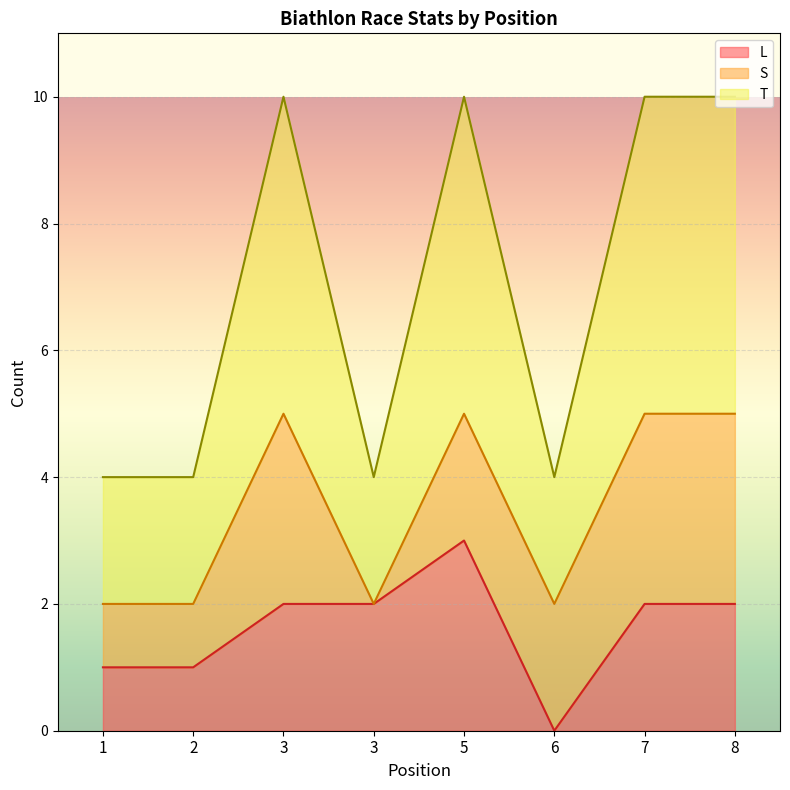

Is the value of T at 6 greater than the value of L at 1?

Yes